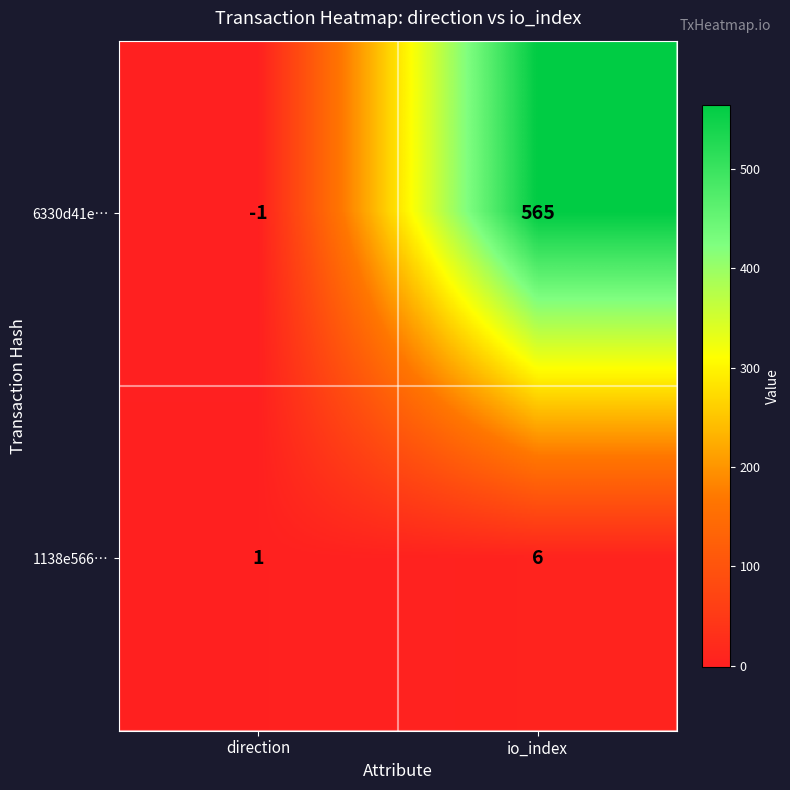

Count the number of data series in this chart.

2